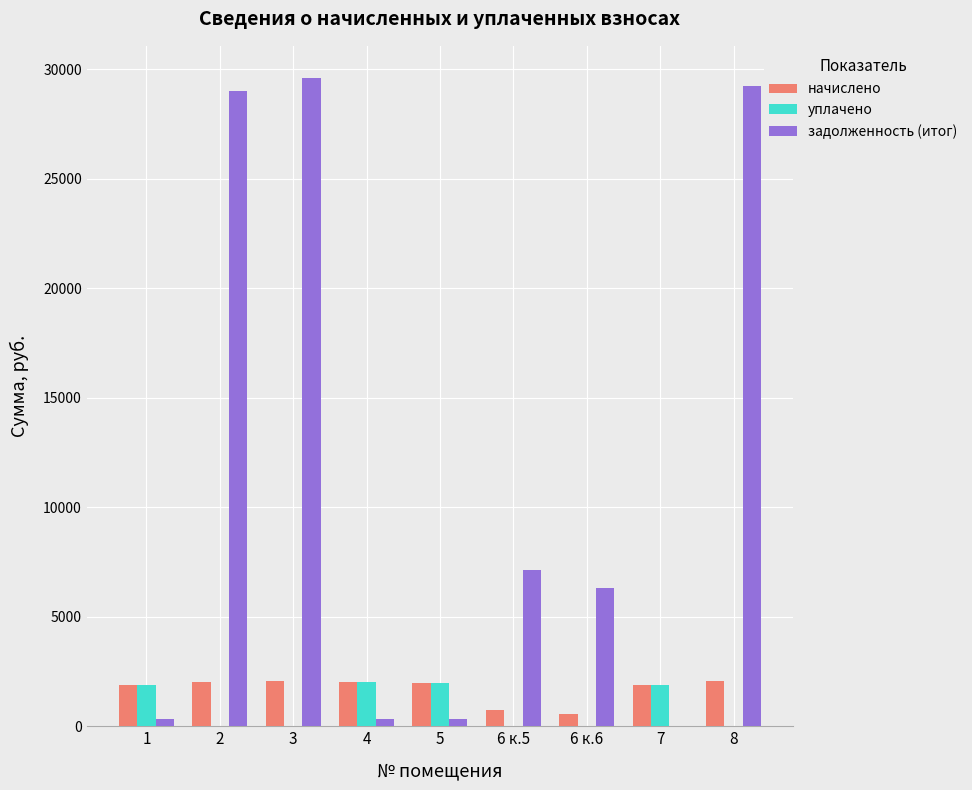

What is the greatest value displayed?

29590.5